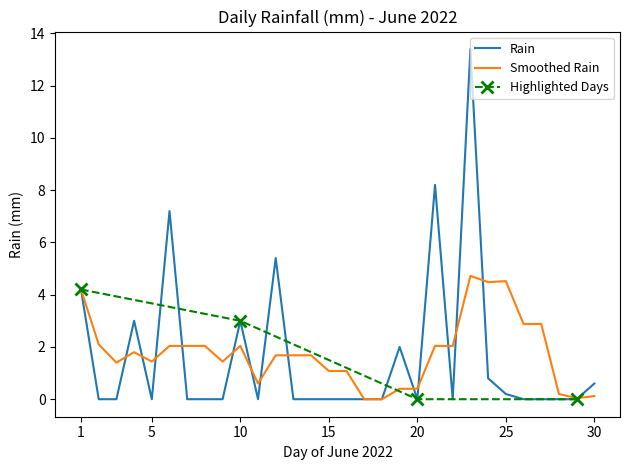

How many values are above zero?

11